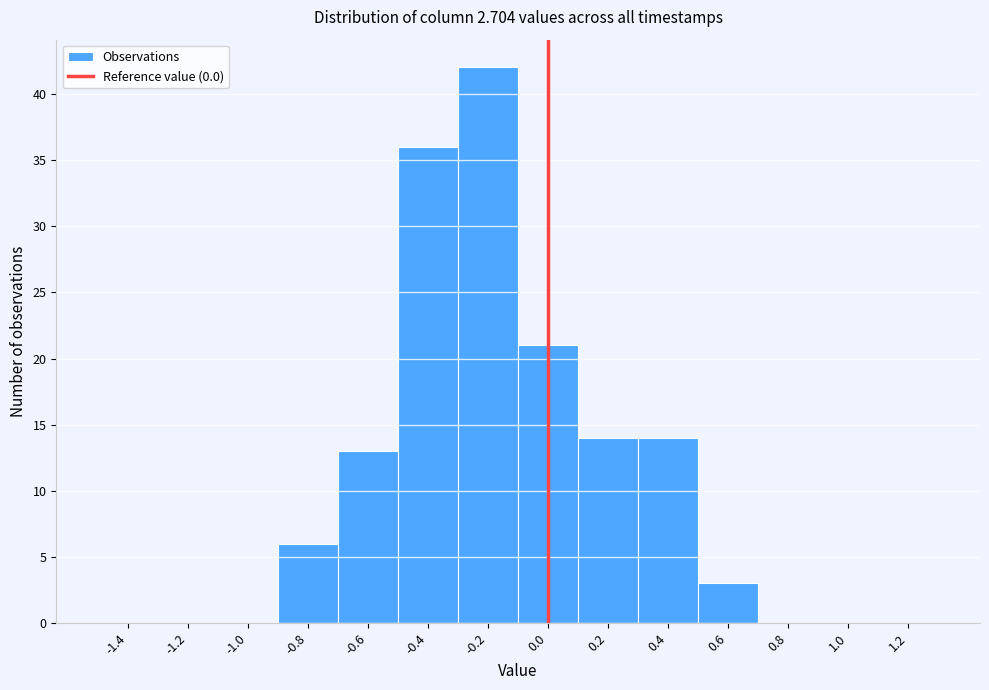

Which range on the x-axis has the tallest bar?

-0.3 to -0.1